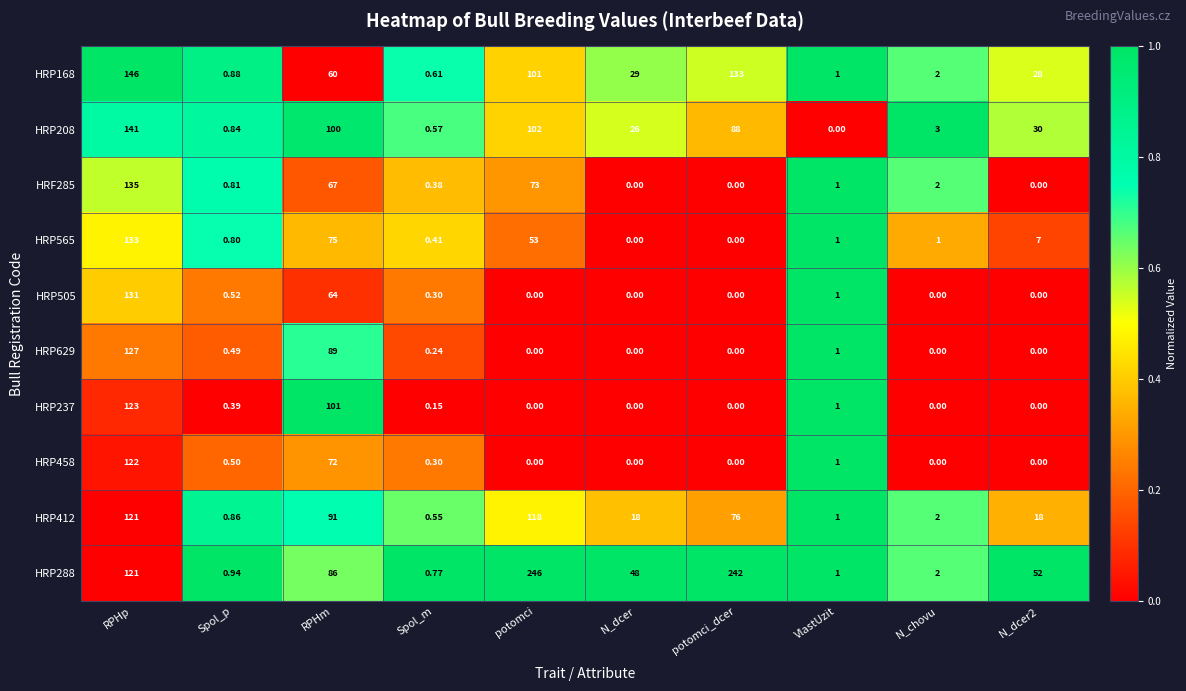

At which category is the sum across all series the highest?

RPHp